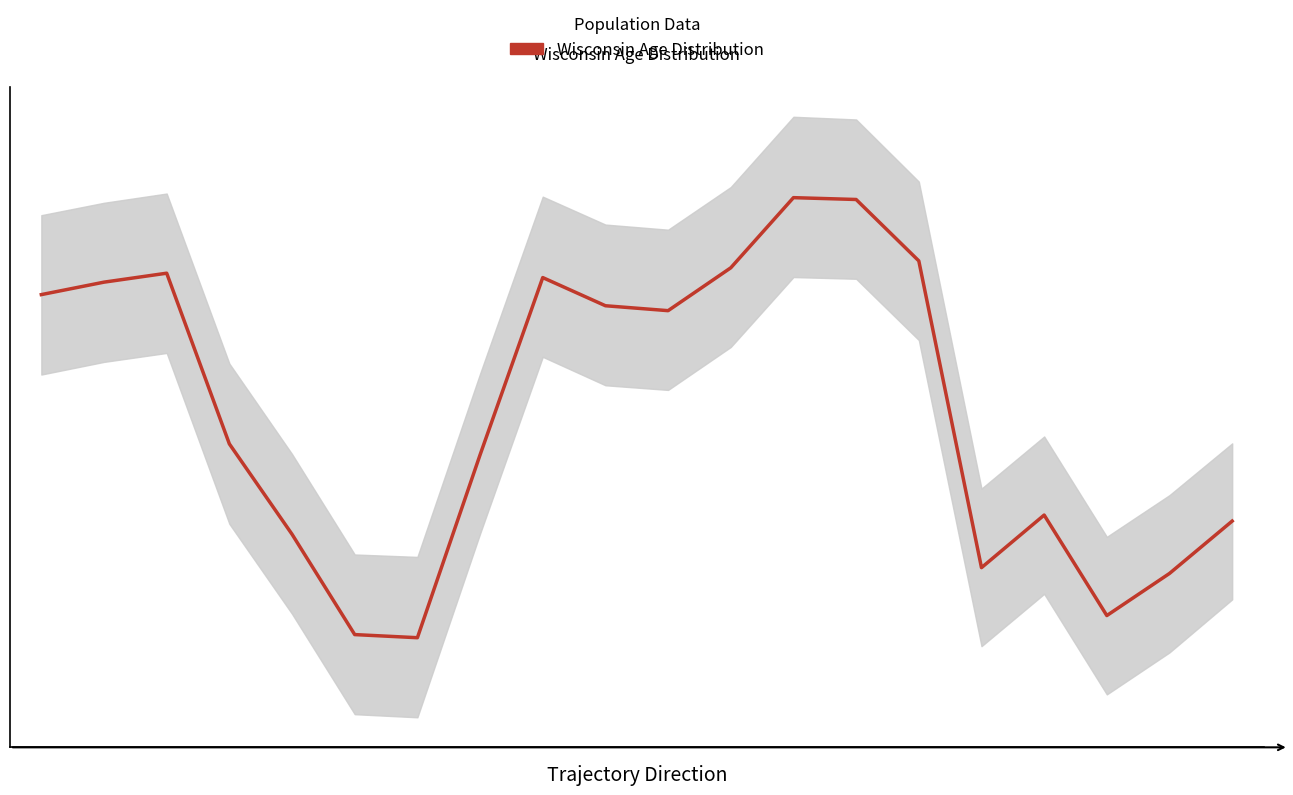

At which category does the data reach its first local valley?

6